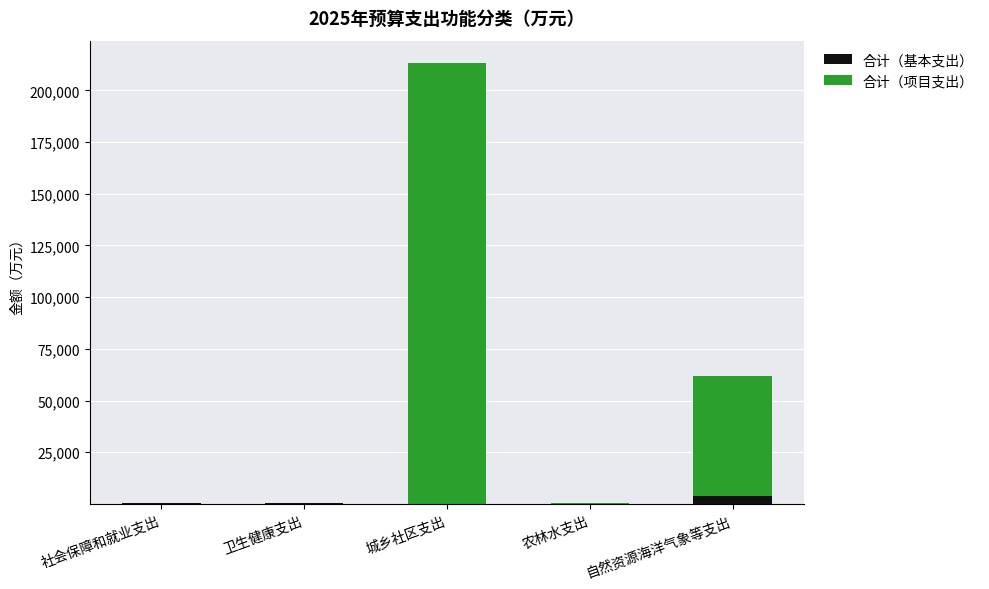

What is the total value across all series at 城乡社区支出?

213385.7